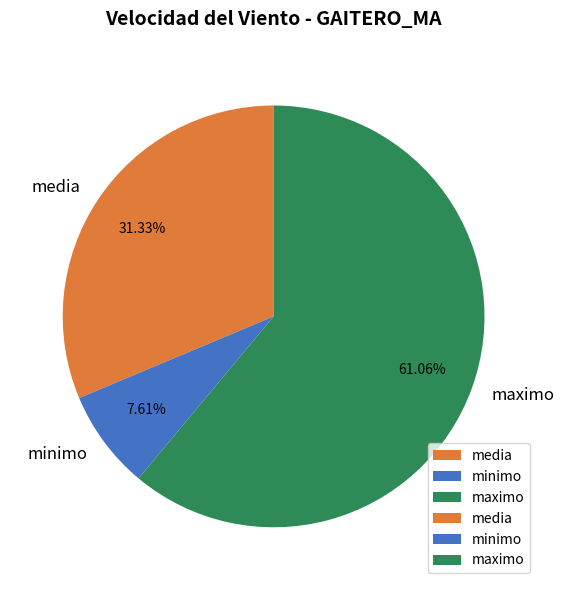

Rank the categories by value from lowest to highest.

minimo, media, maximo